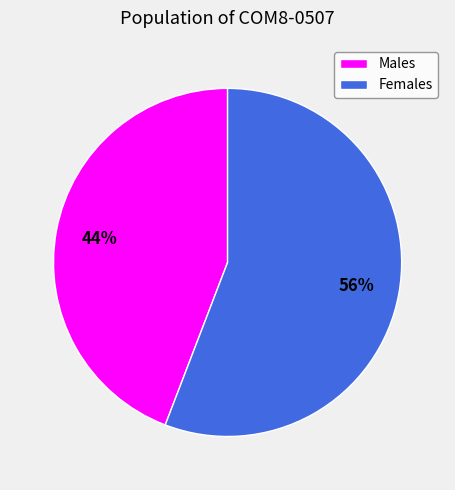

Is the sum of Females and Males greater than half?

Yes